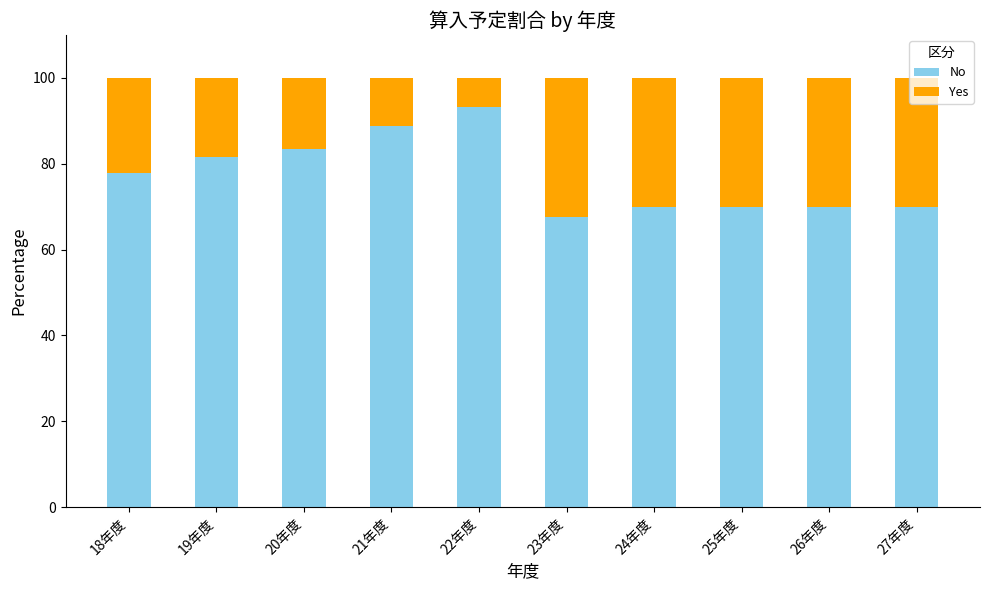

What is the average value of the No series?

77.2